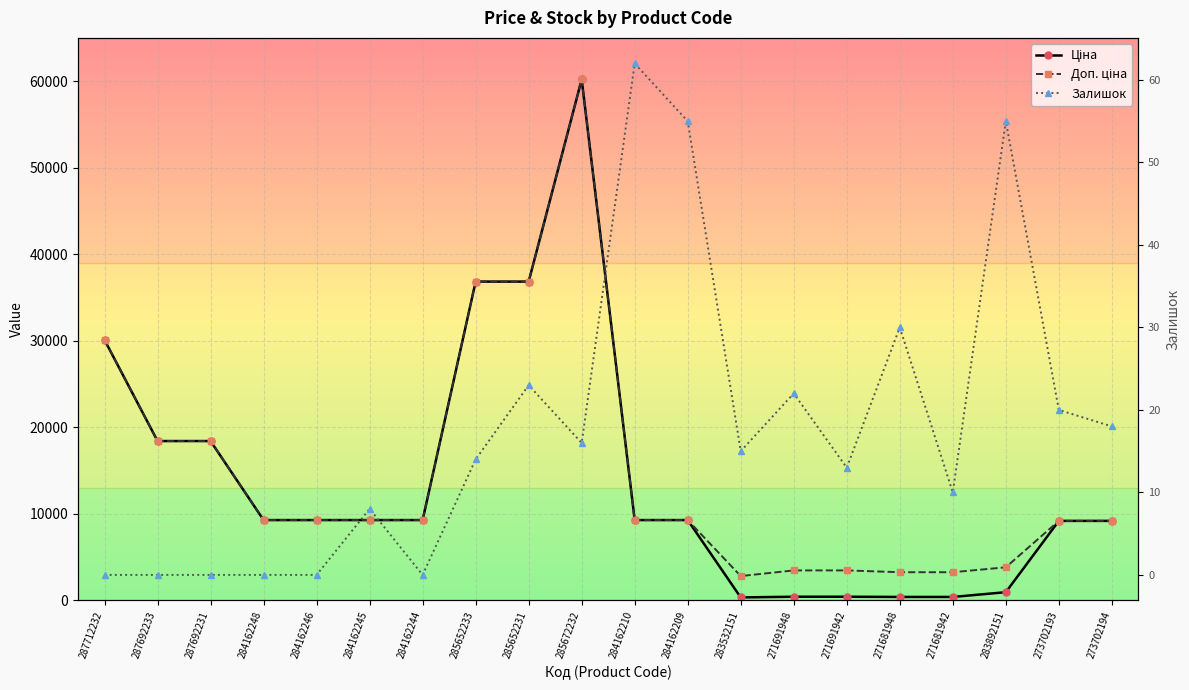

What is the value of the Залишок point at the 19th from the left?

20.0